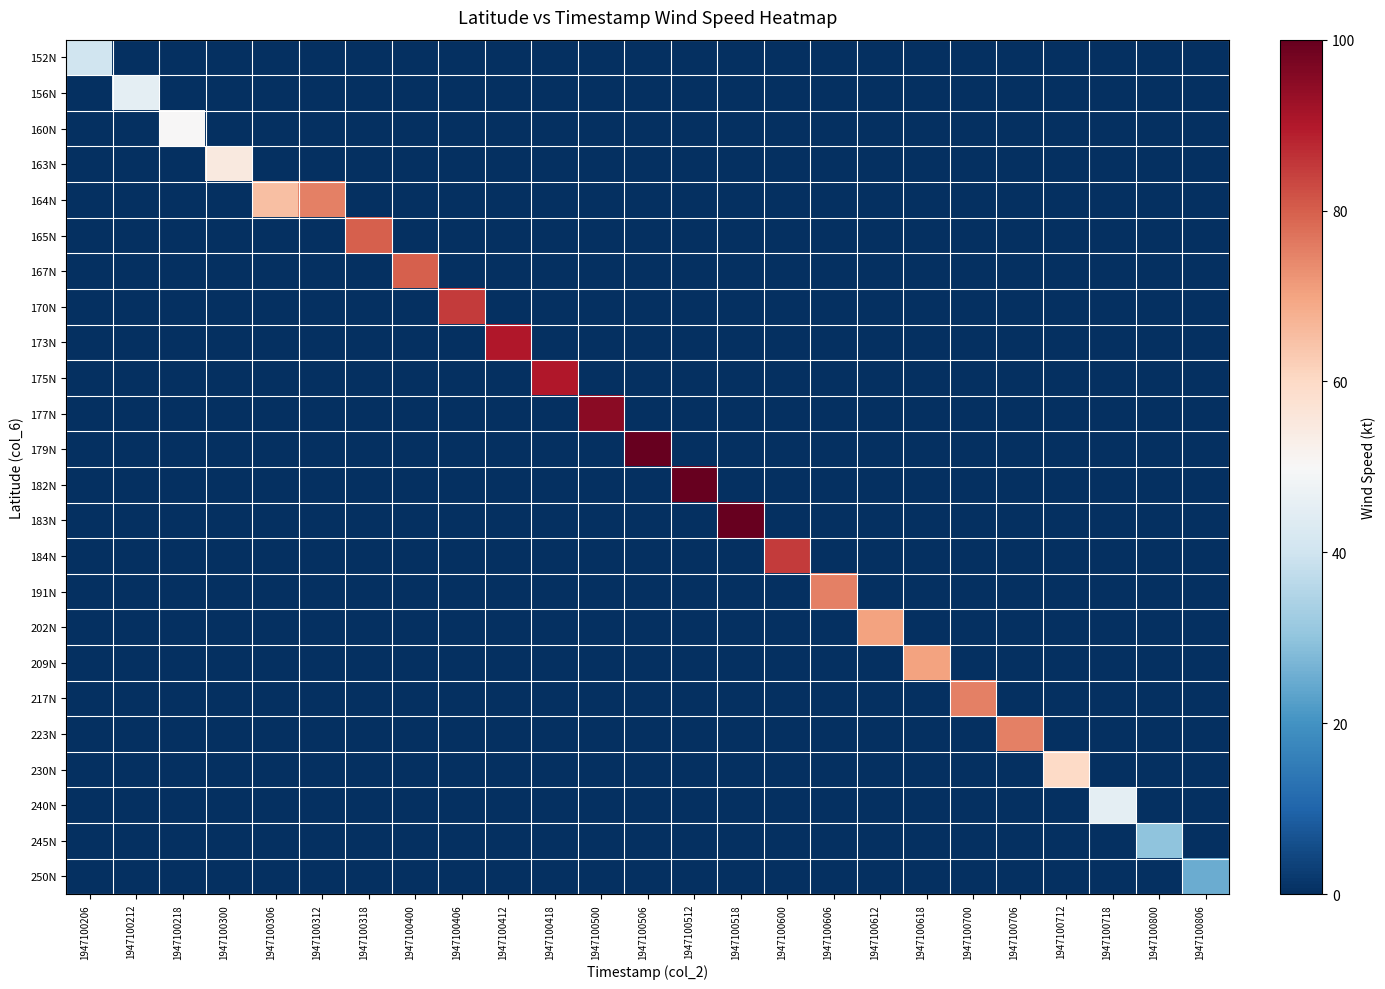

At how many categories does at least one series exceed 42?

22